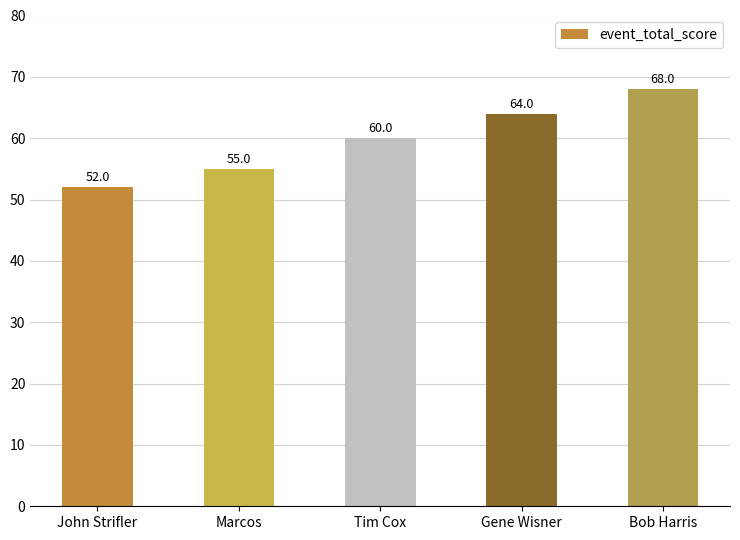

What is the sum of all values?

299